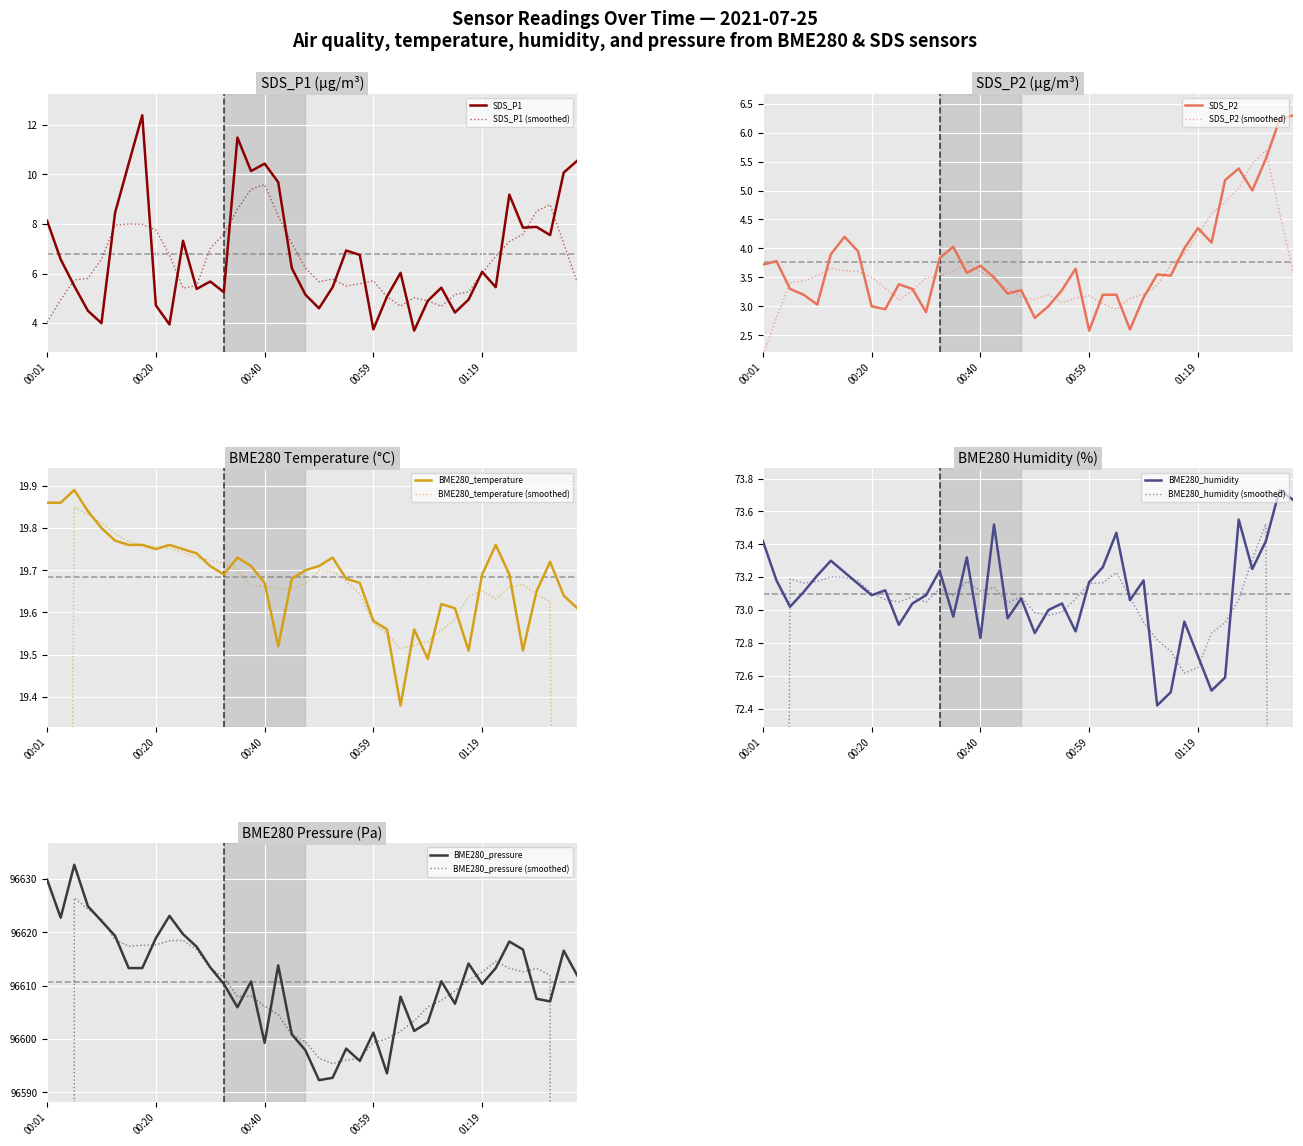

Reading left to right, list all the values displayed in this chart.

SDS_P1: 8.1	6.6	5.5	4.5	4.0	8.4	10.4	12.4	4.7	4.0	7.3	5.4	5.7	5.2	11.5	10.1	10.4	9.7	6.2	5.2	4.6	5.5	6.9	6.8	3.8	5.1	6.0	3.7	4.9	5.4	4.4	5.0	6.1	5.5	9.2	7.8	7.9	7.5	10.1	10.6
SDS_P2: 3.7	3.8	3.3	3.2	3.0	3.9	4.2	4.0	3.0	3.0	3.4	3.3	2.9	3.8	4.0	3.6	3.7	3.5	3.2	3.3	2.8	3.0	3.3	3.6	2.6	3.2	3.2	2.6	3.1	3.5	3.5	4.0	4.3	4.1	5.2	5.4	5.0	5.5	6.2	6.3
BME280_temperature: 19.9	19.9	19.9	19.8	19.8	19.8	19.8	19.8	19.8	19.8	19.8	19.7	19.7	19.7	19.7	19.7	19.7	19.5	19.7	19.7	19.7	19.7	19.7	19.7	19.6	19.6	19.4	19.6	19.5	19.6	19.6	19.5	19.7	19.8	19.7	19.5	19.6	19.7	19.6	19.6
BME280_humidity: 73.4	73.2	73.0	73.1	73.2	73.3	73.2	73.2	73.1	73.1	72.9	73.0	73.1	73.2	73.0	73.3	72.8	73.5	73.0	73.1	72.9	73.0	73.0	72.9	73.2	73.3	73.5	73.1	73.2	72.4	72.5	72.9	72.7	72.5	72.6	73.5	73.2	73.4	73.7	73.7
BME280_pressure: 96629.9	96622.8	96632.7	96624.9	96622.1	96619.3	96613.3	96613.3	96618.9	96623.1	96619.7	96617.3	96613.4	96610.3	96606.0	96610.8	96599.3	96613.8	96600.9	96597.9	96592.3	96592.8	96598.2	96595.9	96601.2	96593.6	96607.9	96601.5	96603.1	96610.8	96606.6	96614.2	96610.3	96613.3	96618.3	96616.8	96607.6	96607.1	96616.6	96611.9